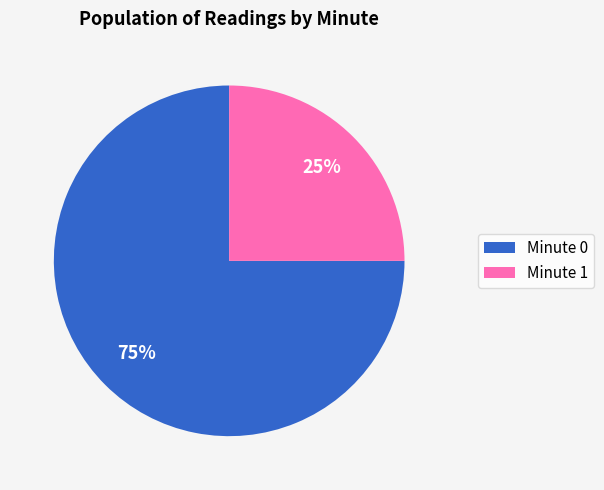

Is it true that Minute 0 is 68% of the pie?

False